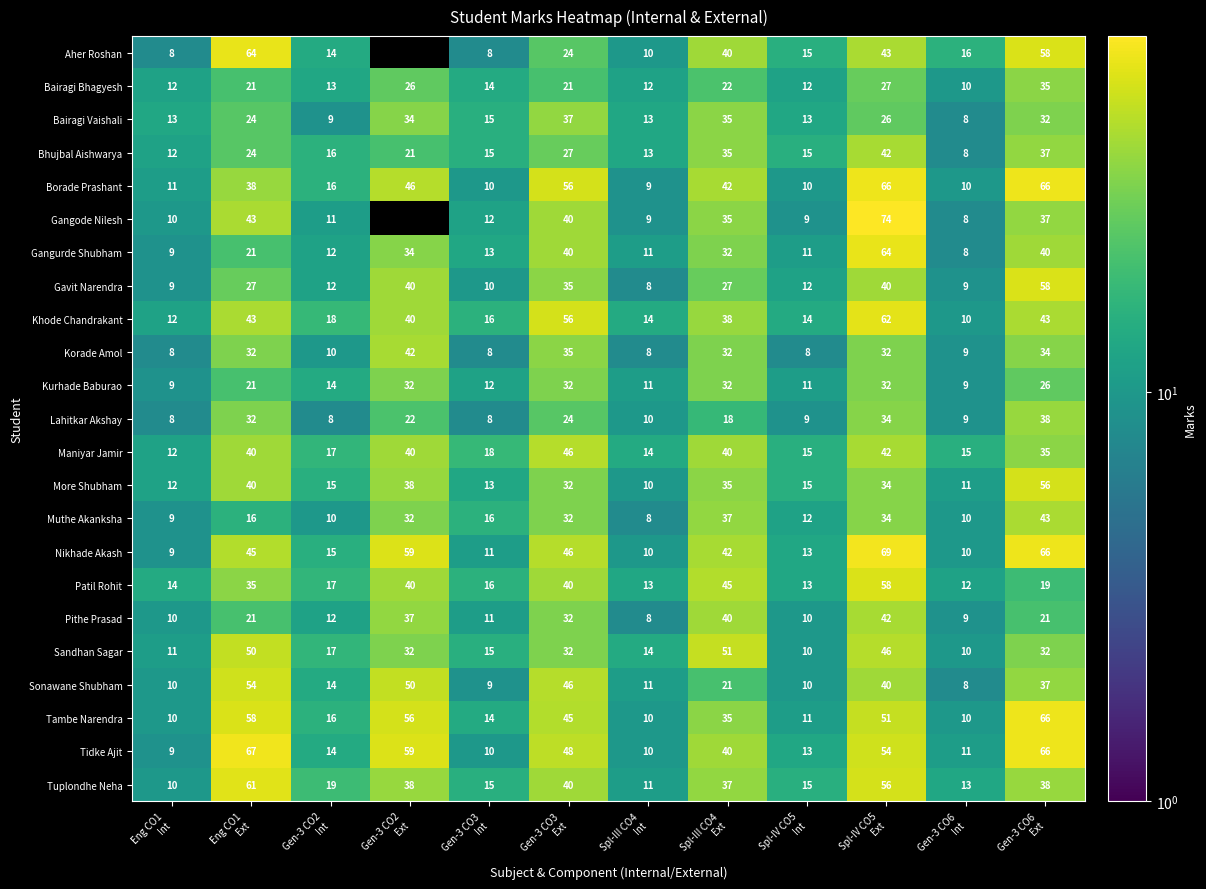

What is the minimum value shown in the chart?

8.0